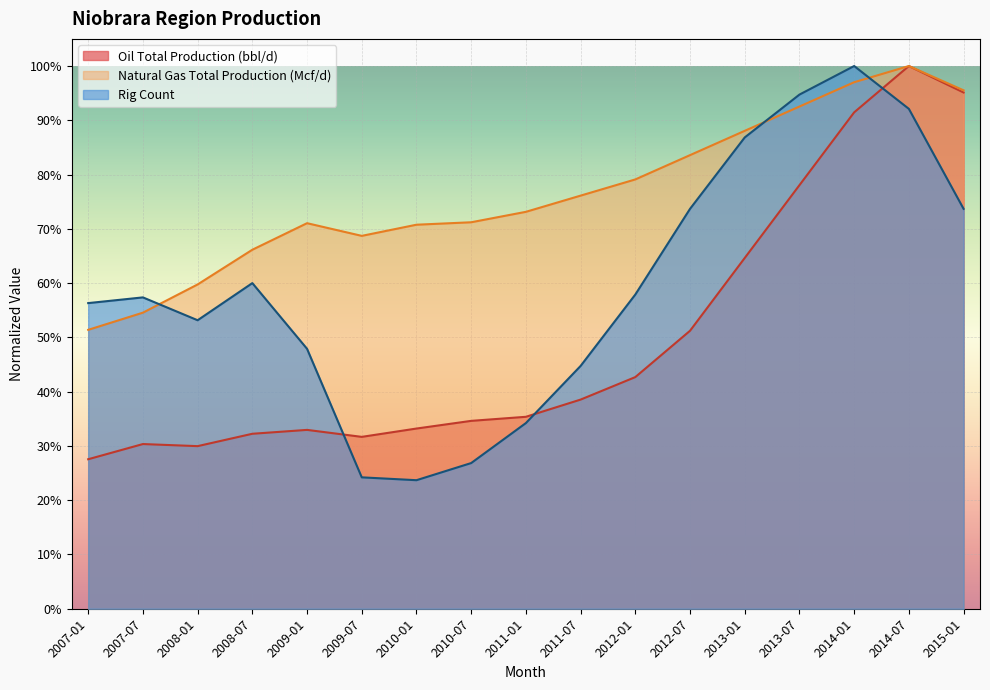

Is it true that Natural Gas Total Production (Mcf/d) equals 1.1 at 2011-07?

False